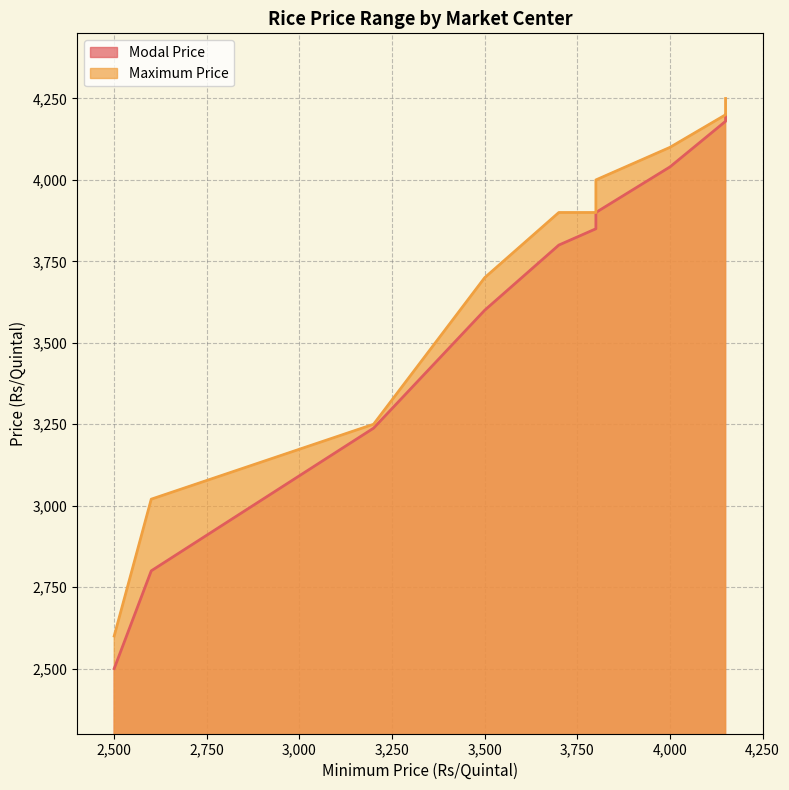

What are all the series names shown in the legend?

Modal Price, Maximum Price